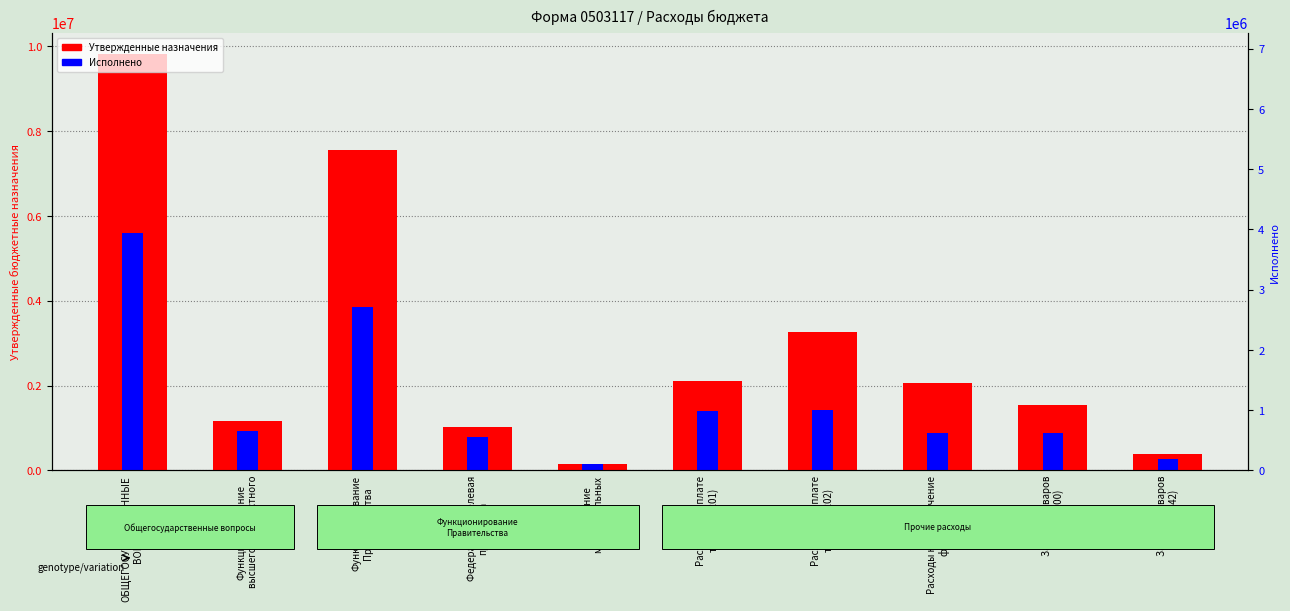

Which series has the largest total across all categories?

Утвержденные назначения